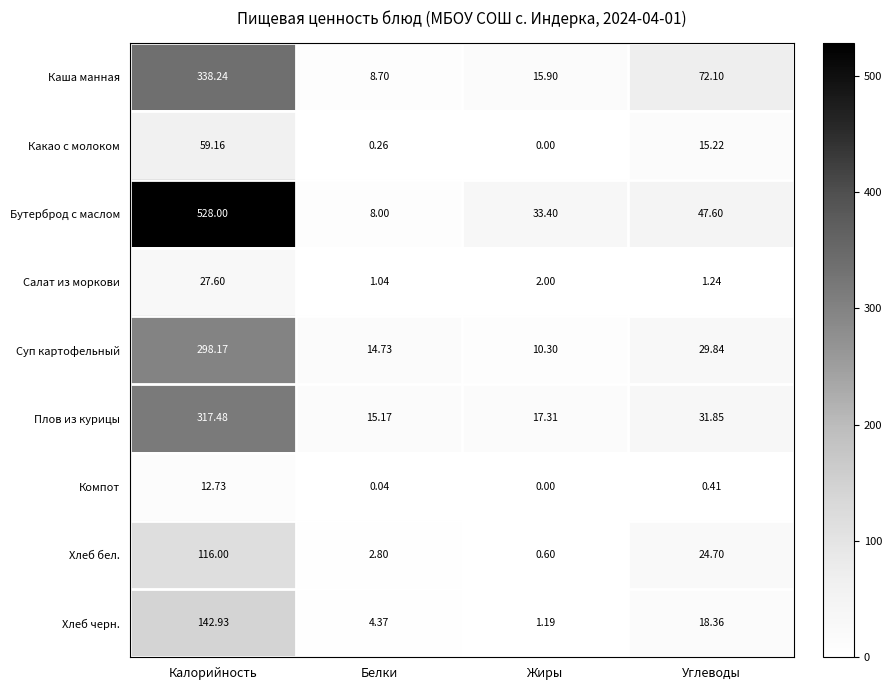

Which series has the largest range (max minus min)?

Бутерброд с маслом